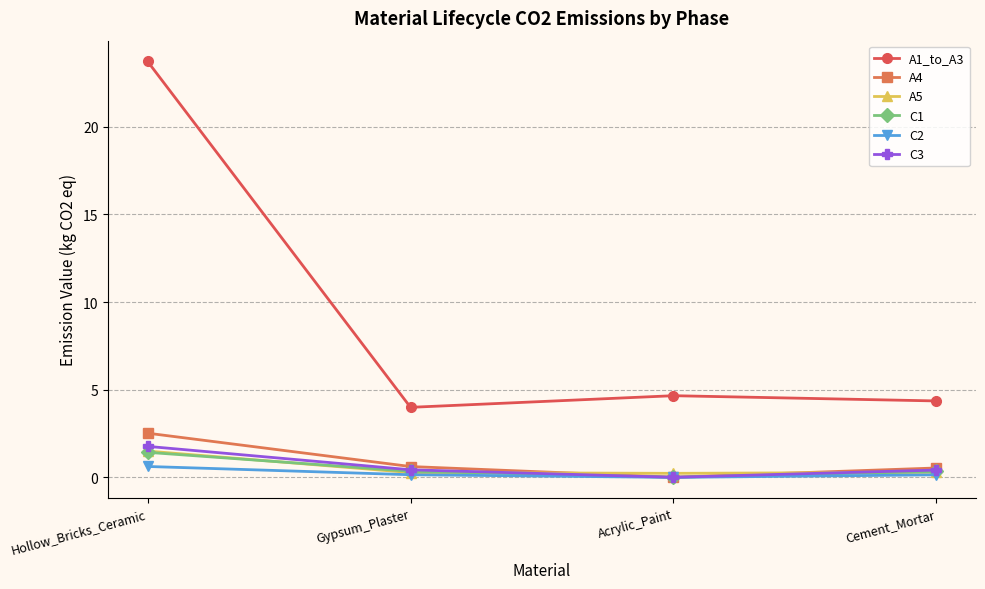

What is the greatest value displayed?

23.7